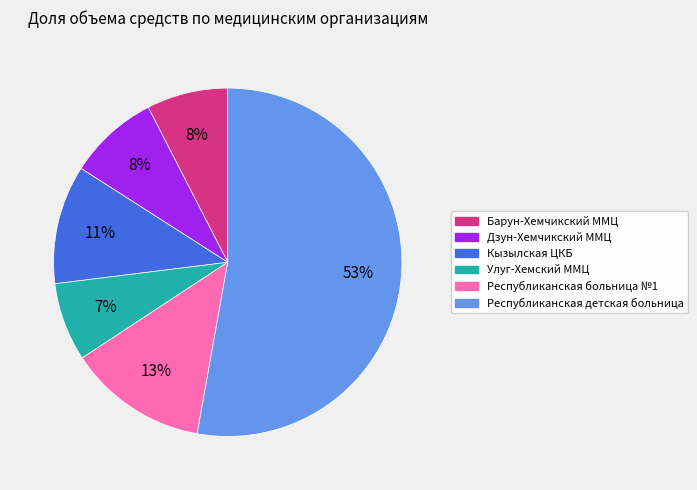

To the nearest percent, what is the difference between the largest and smallest slice percentages?

46%